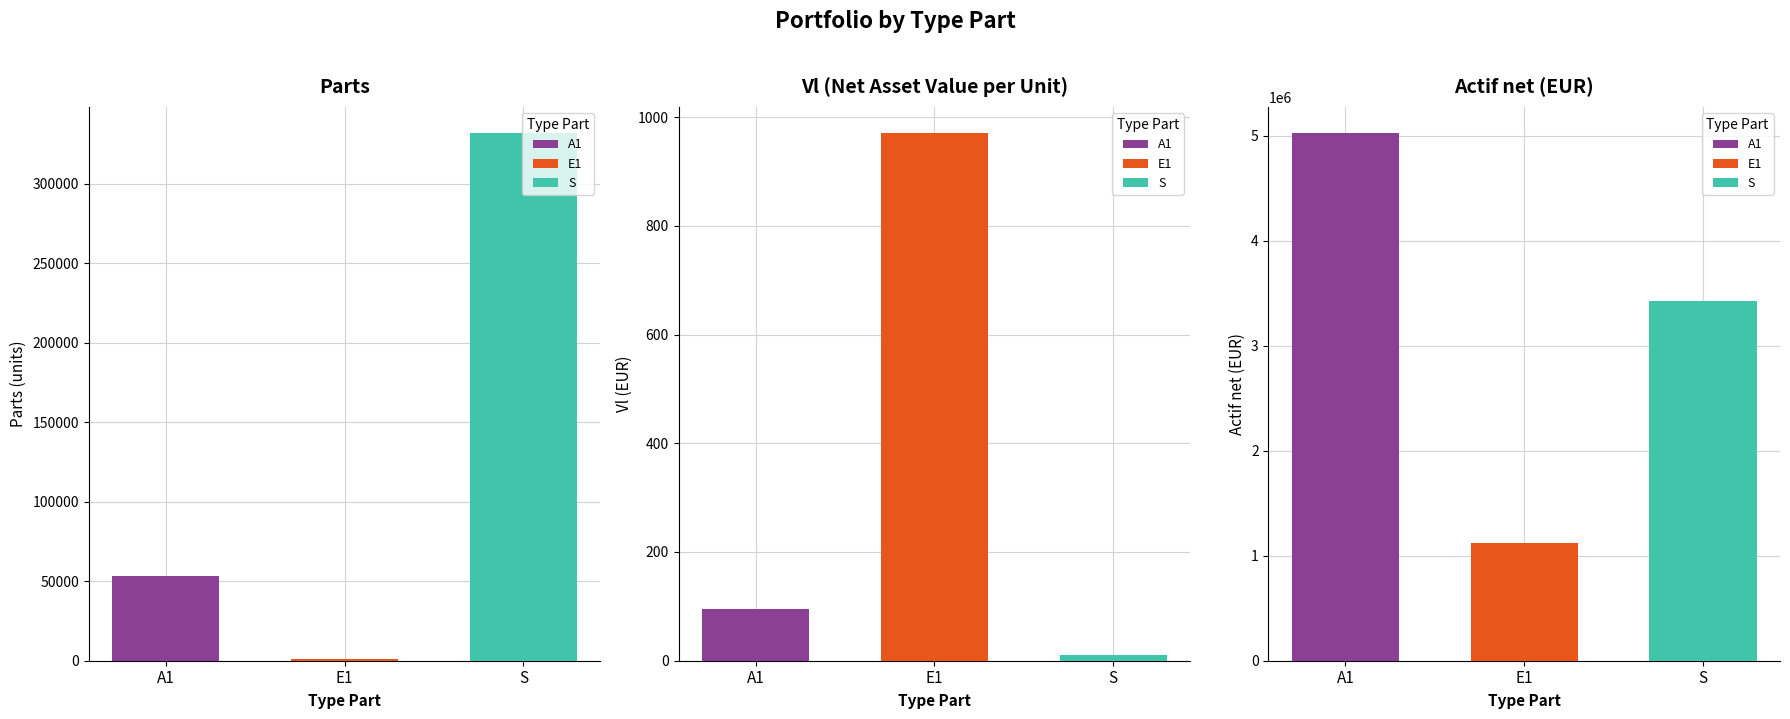

Reading left to right, extract all data points from this chart.

Parts: 53195.3	1160.2	331642.5
Vl: 94.4	970.3	10.3
Actif net: 5024077.3	1125730.0	3430378.8